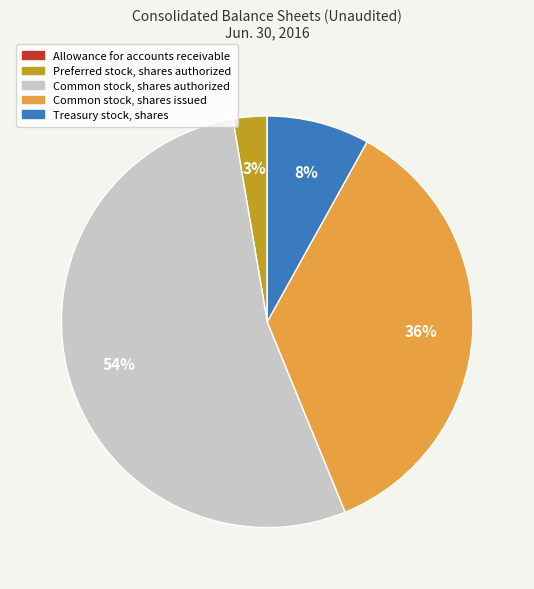

Do Treasury stock, shares and Common stock, shares authorized together represent more than half of the pie?

Yes